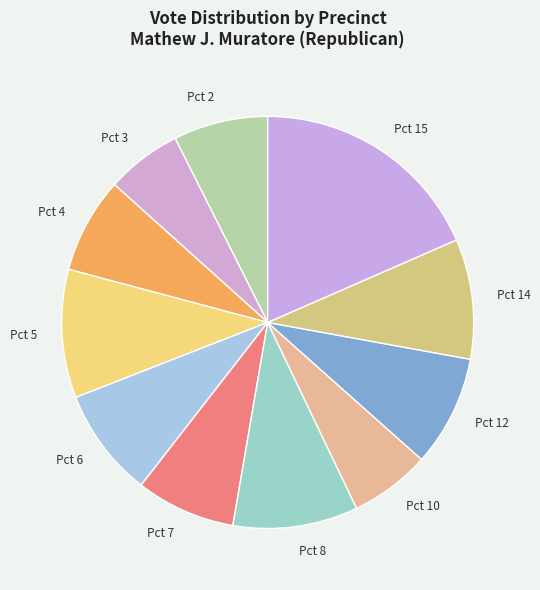

Between Pct 8 and Pct 4, which is larger?

Pct 8